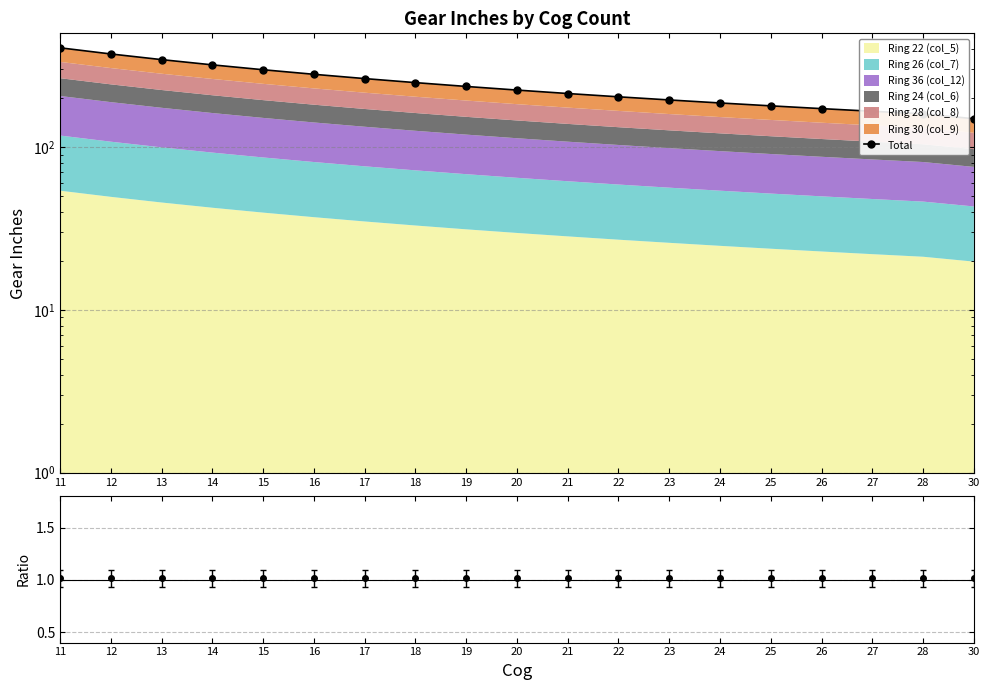

List the labels in order of value, smallest first.

30, 28, 27, 26, 25, 24, 23, 22, 21, 20, 19, 18, 17, 16, 15, 14, 13, 12, 11